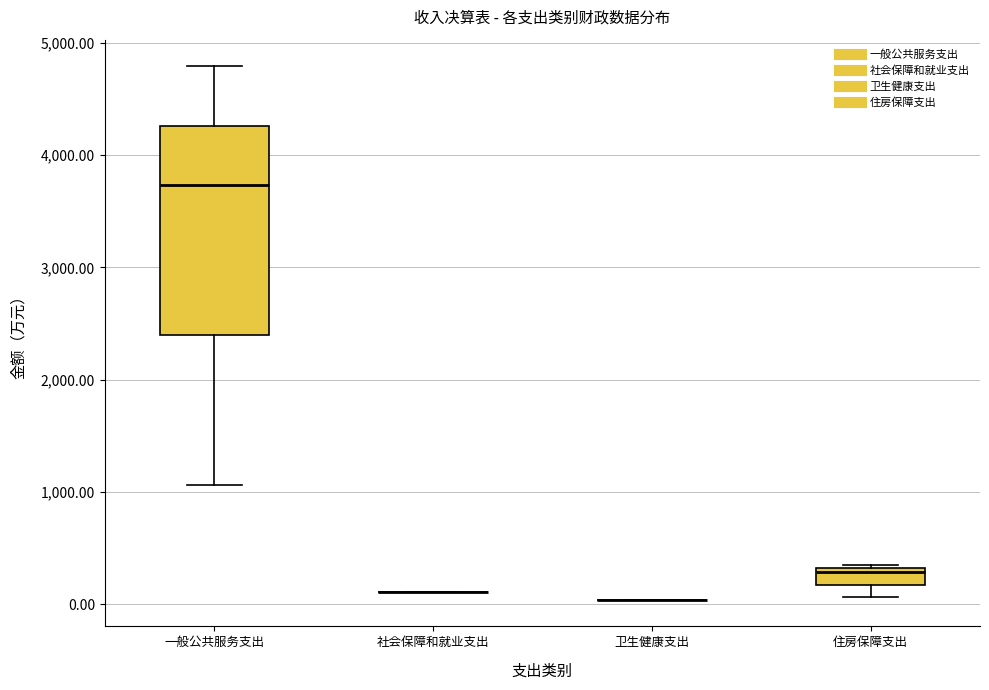

Comparing the boxes themselves (not the whiskers), which one is the tallest?

一般公共服务支出